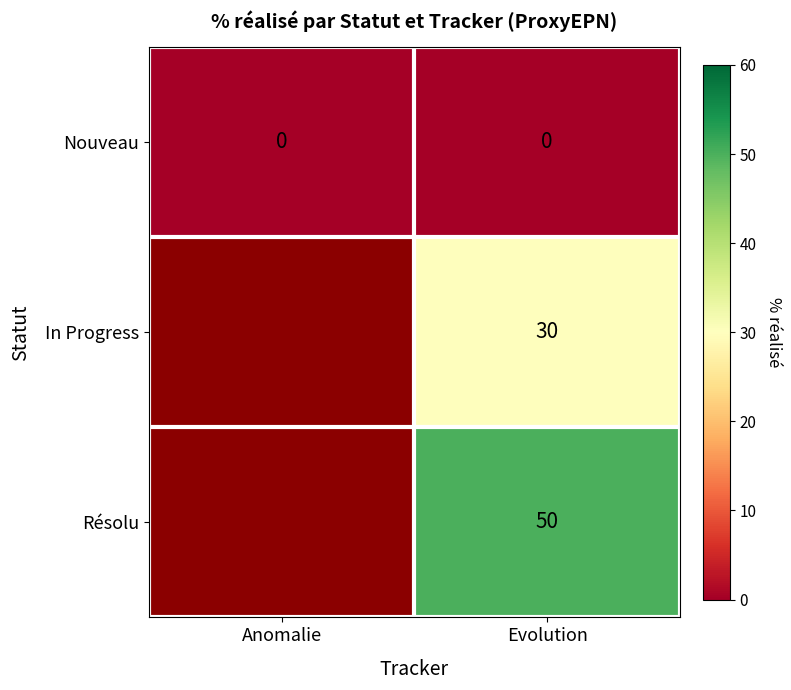

The Résolu series shows 87 at Evolution. True or false?

False